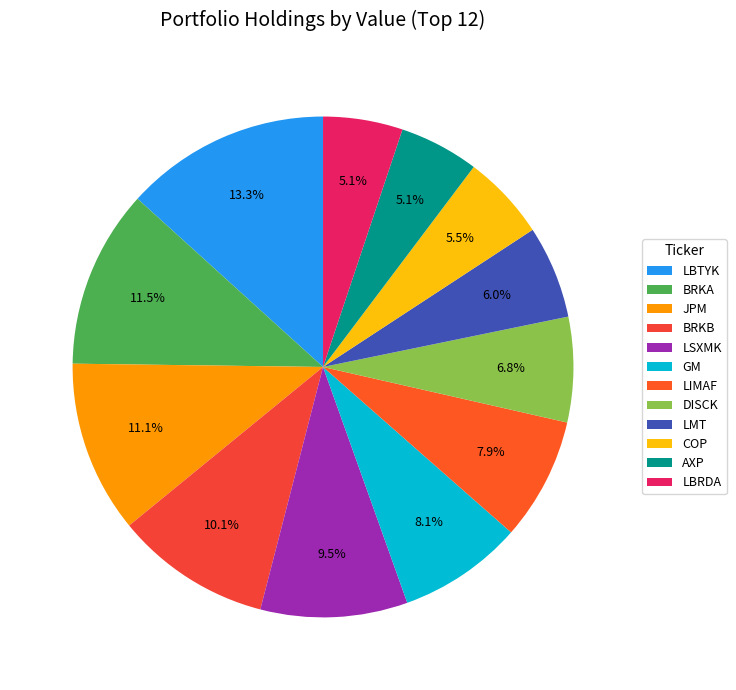

Approximately how many times larger is the value at JPM compared to GM?

1.4